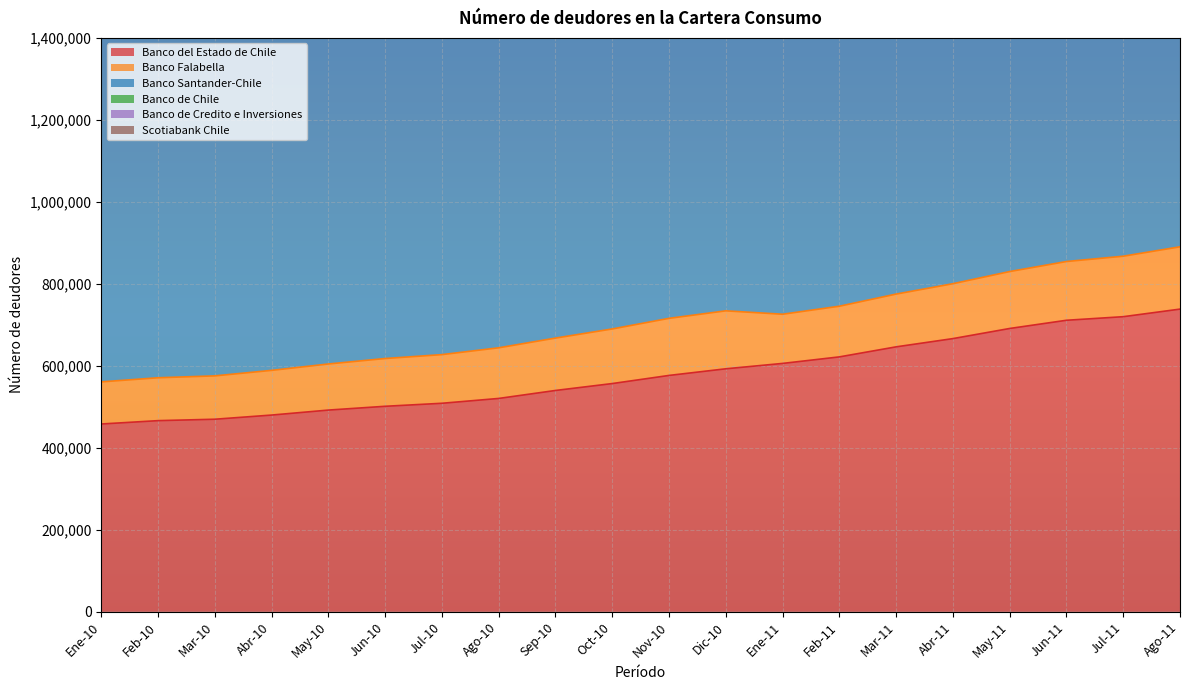

What is the minimum value for Banco del Estado de Chile?

458174